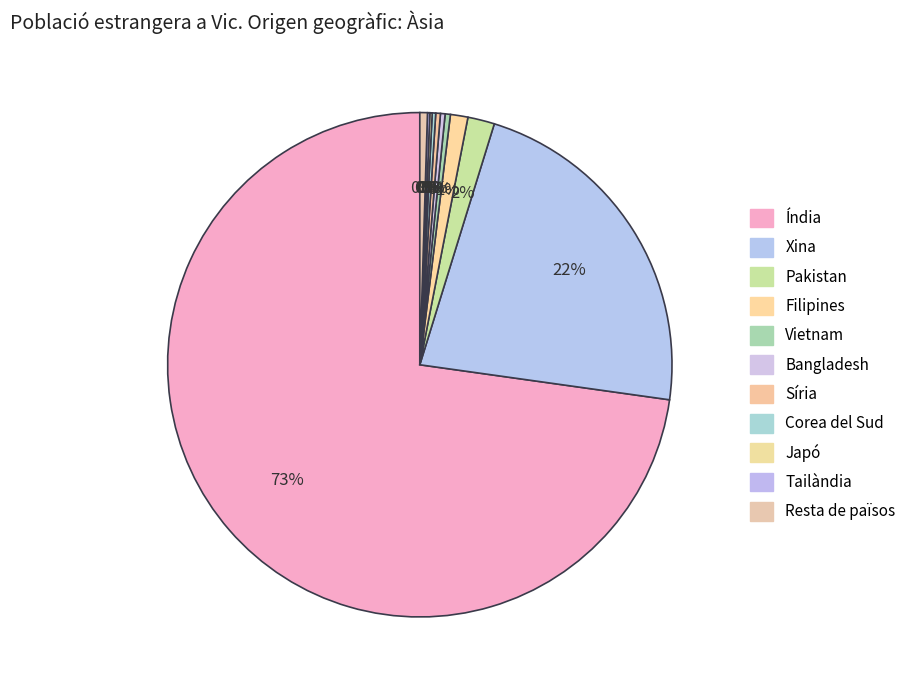

How many slices are in this pie chart?

11